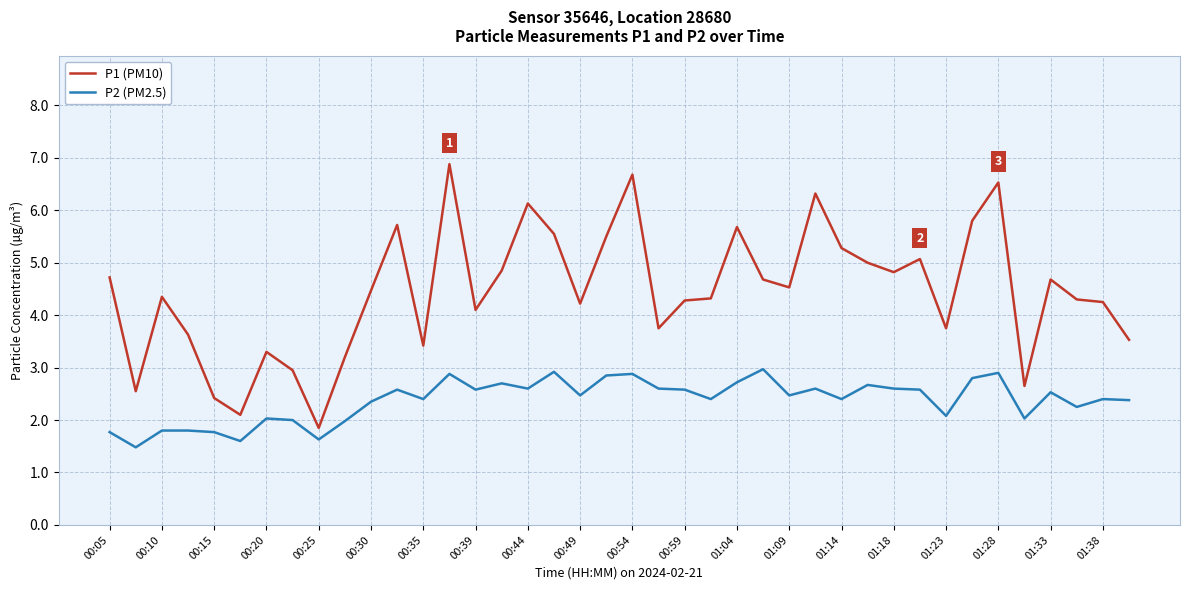

True or false: P1 (PM10) and P2 (PM2.5) cross at least once.

False